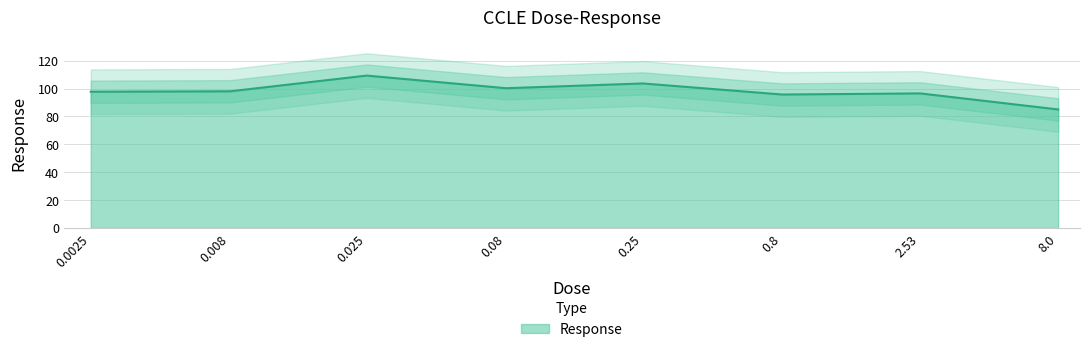

Where does the data first go above 98?

0.025